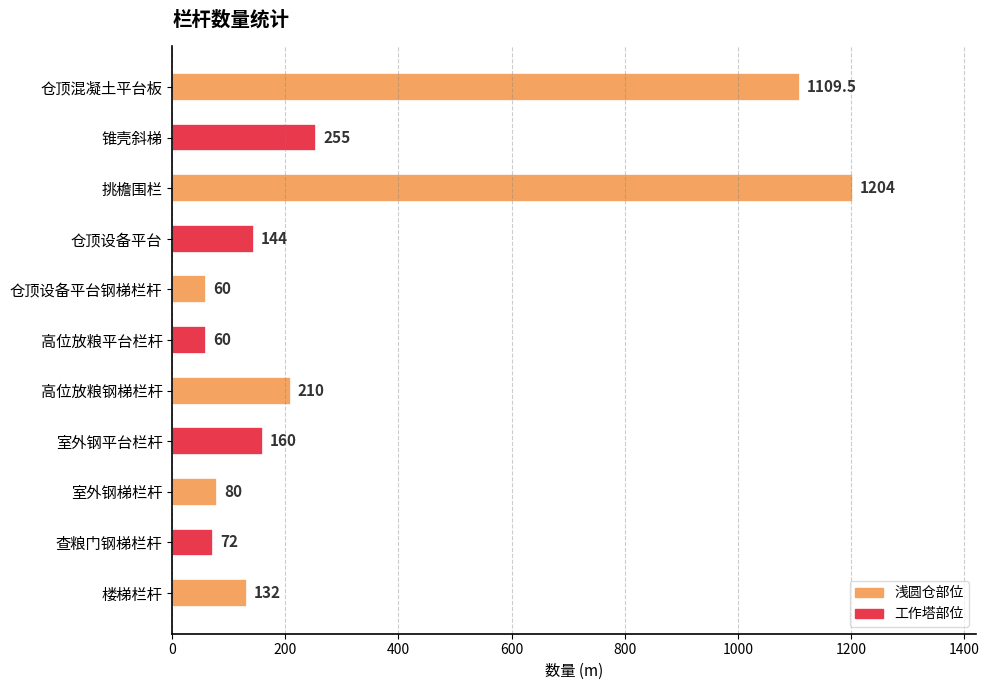

What is the maximum value shown in the chart?

1204.0